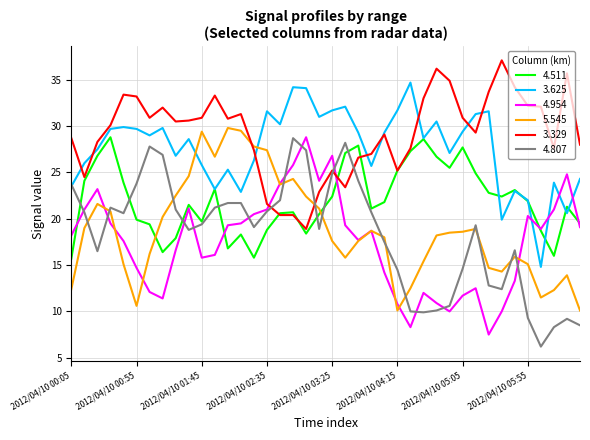

True or false: 5.545 and 4.511 intersect in this chart.

True